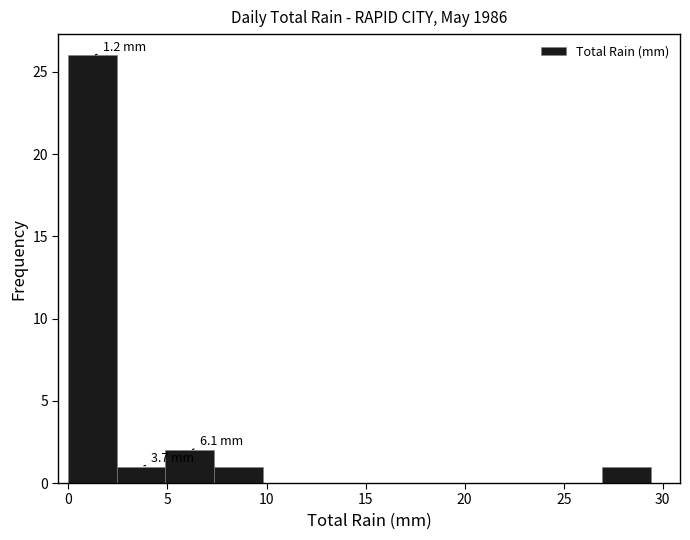

Which range on the x-axis has the tallest bar?

0.00 to 2.45